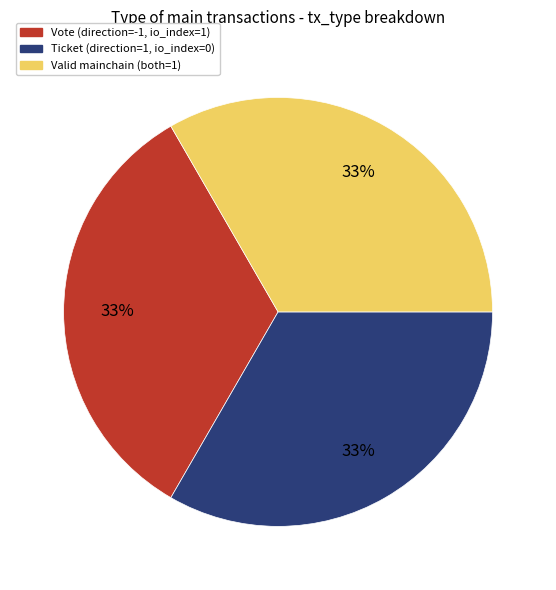

To the nearest percent, what is the difference between the largest and smallest slice percentages?

0%